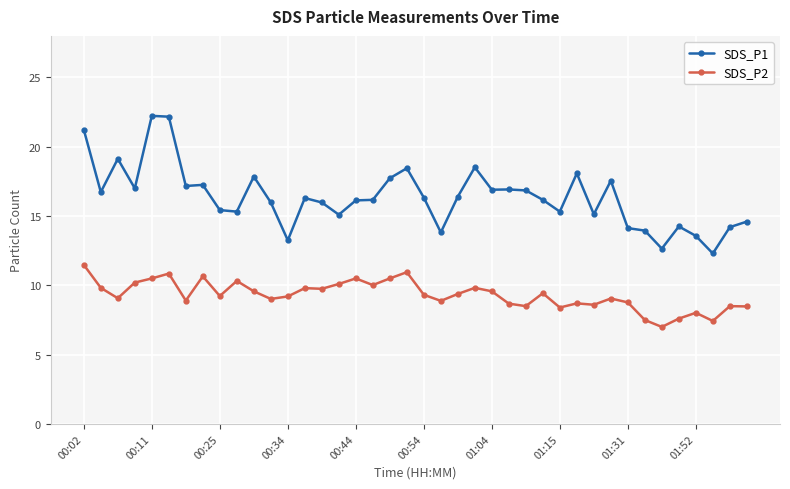

Which series has the largest total across all categories?

SDS_P1